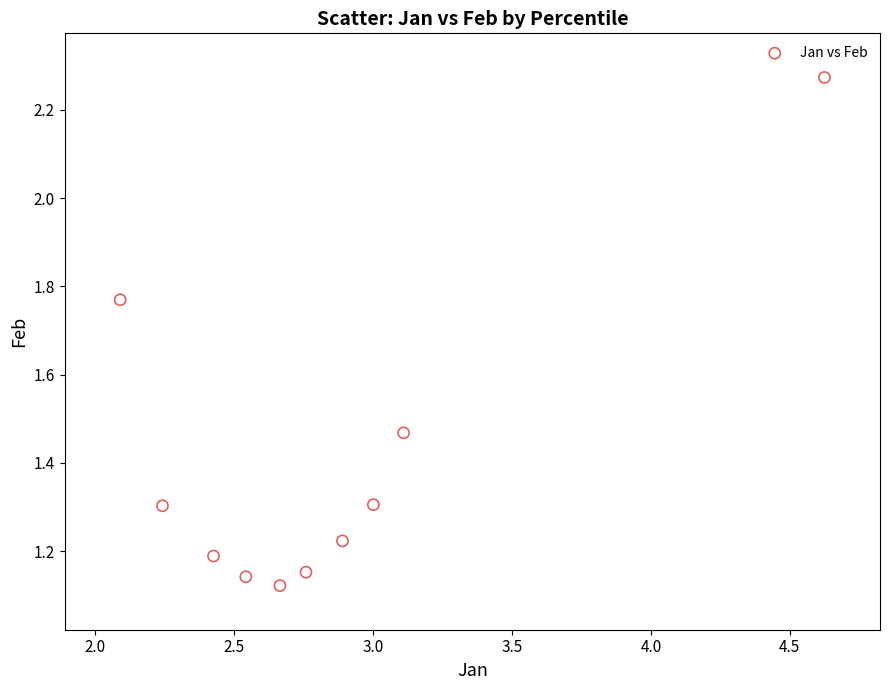

What is the average X value?

2.8